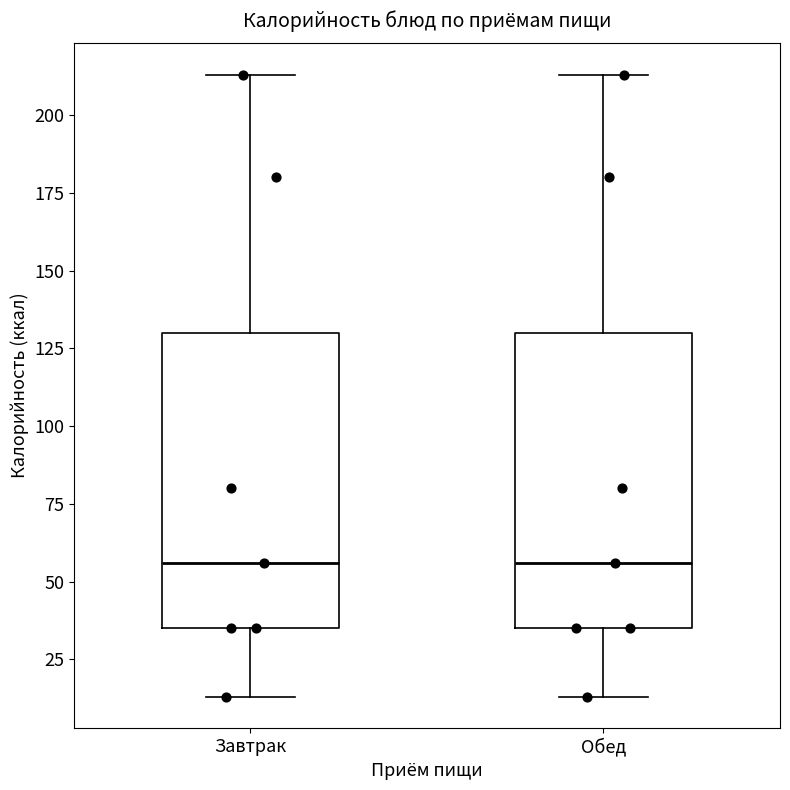

Reading left to right, read every box against the y-axis: the position of its median line, the range the box covers, and the ends of its whiskers. The values are not printed on the chart, so give them approximately, as read against the axis.

Завтрак: median 55, box 35 to 130, whiskers 15 to 215
Обед: median 55, box 35 to 130, whiskers 15 to 215